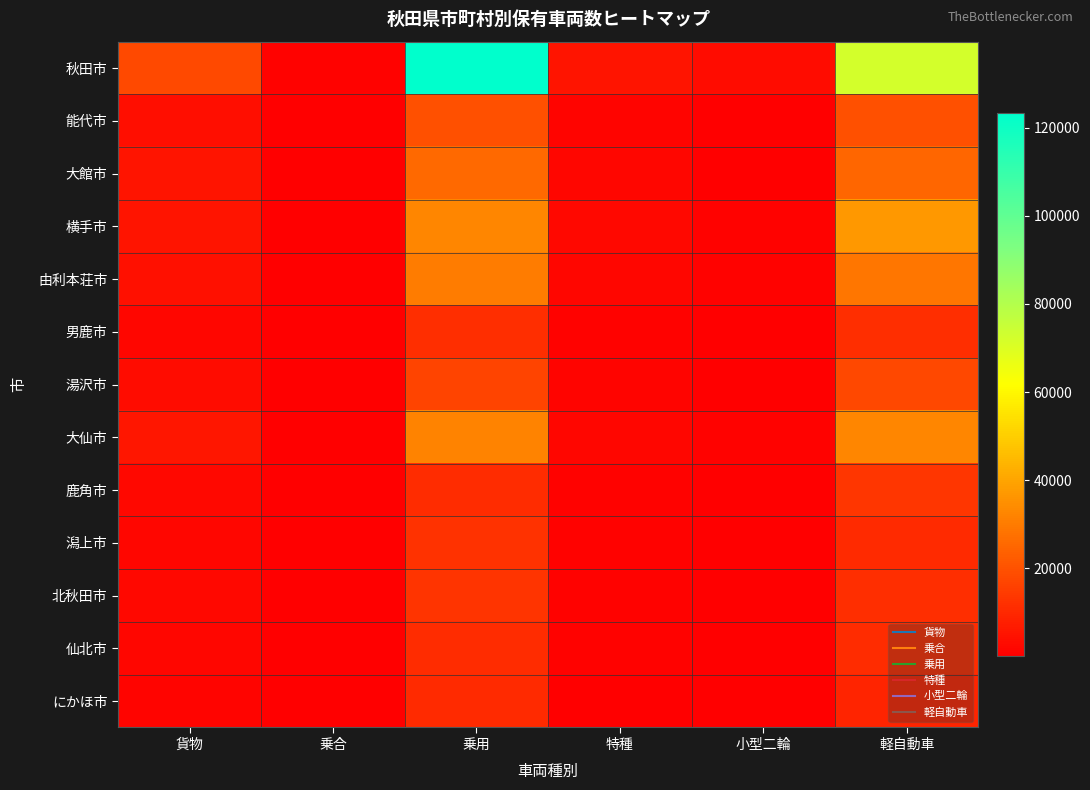

At how many categories does at least one series exceed 11448?

3